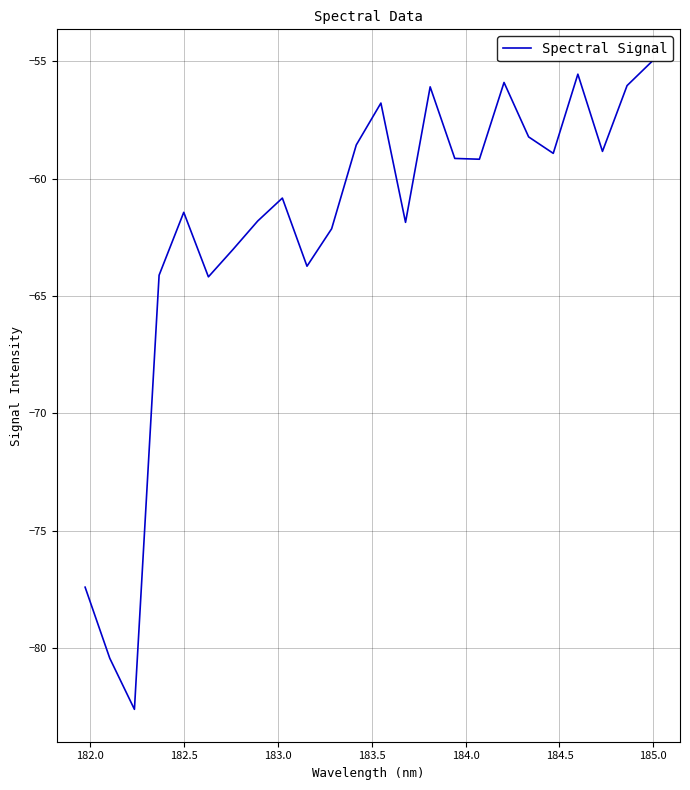

What is the difference between the maximum and minimum values?

27.6